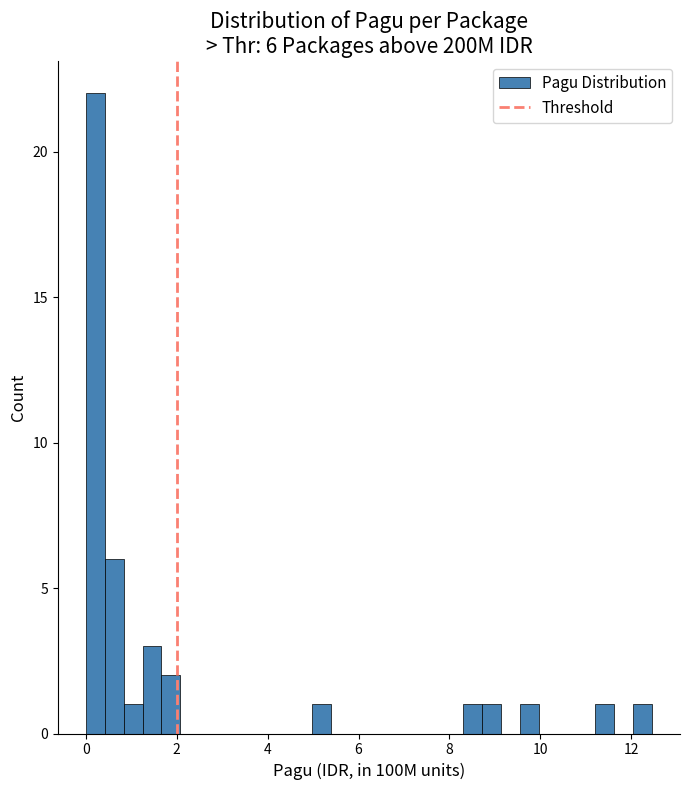

Around what value on the x-axis is the tallest bar? Give the approximate position of its centre, as read against the axis.

0.2